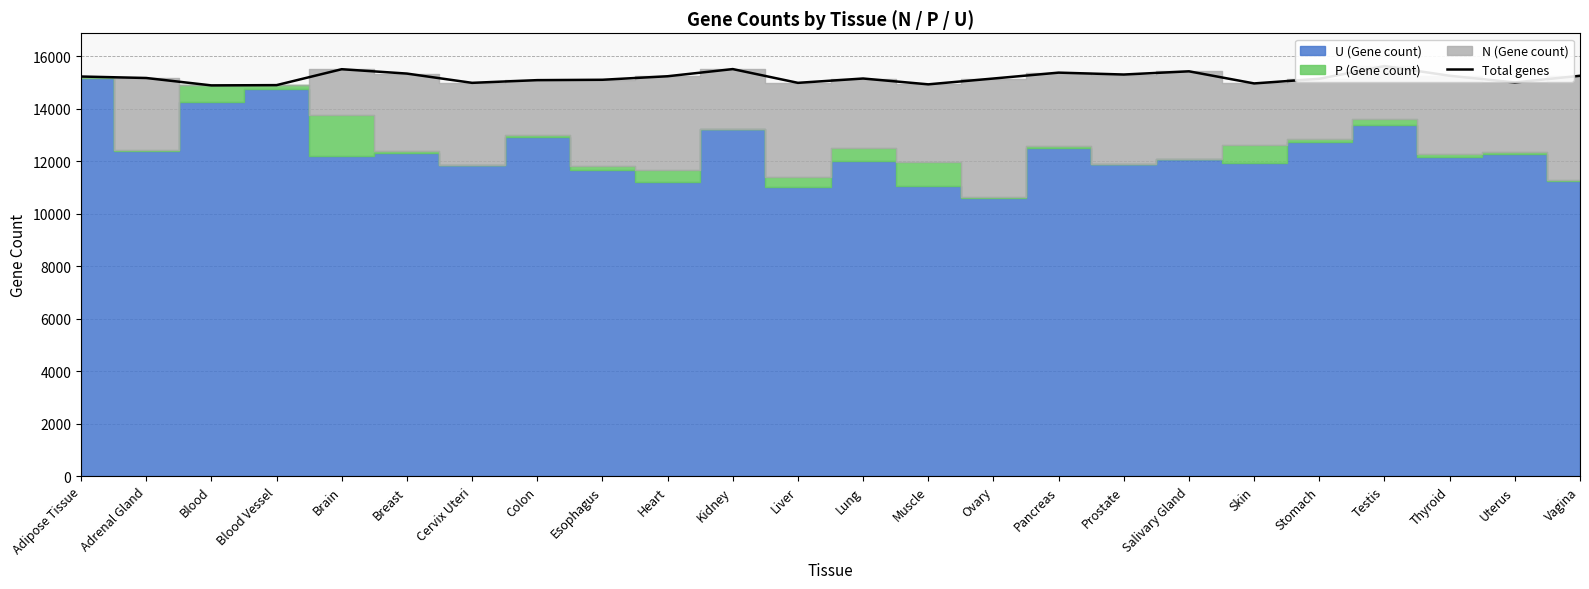

What is the smallest value displayed?

14884